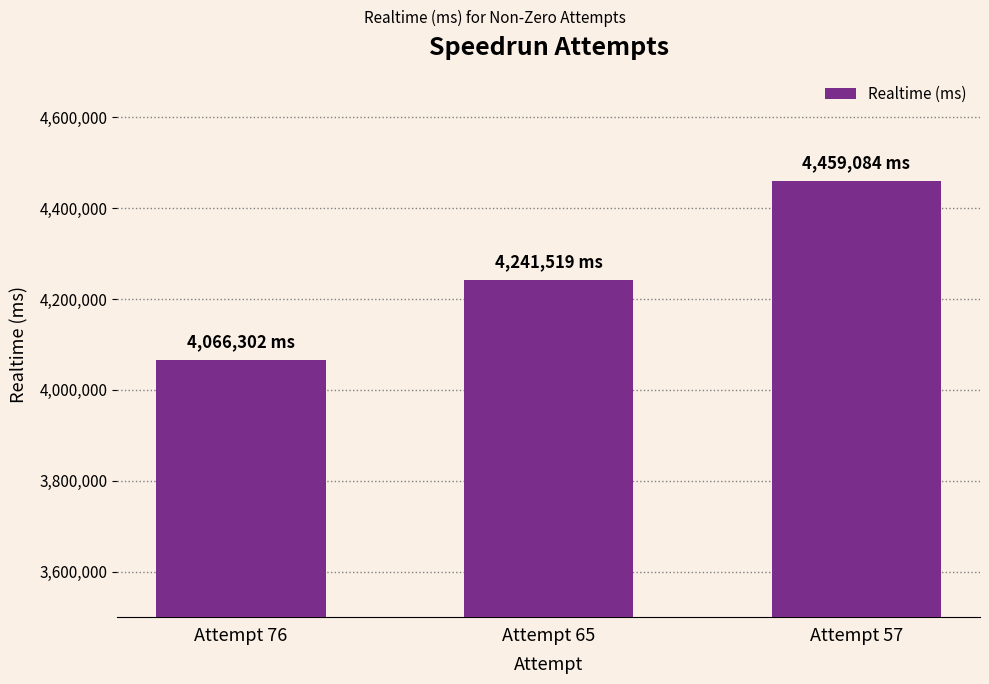

What is the value of the 2nd bar from the left?

4241519